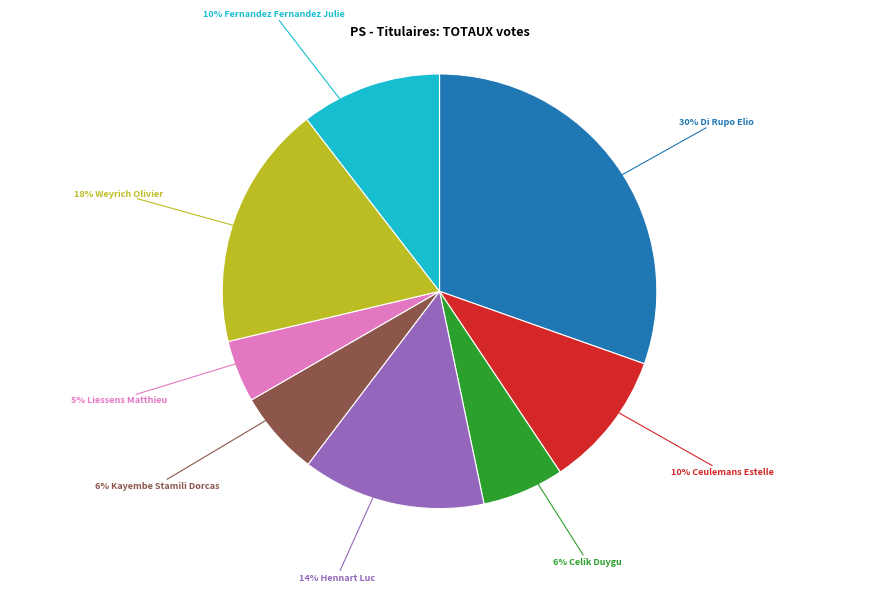

Is there any slice that represents more than half of the pie?

No